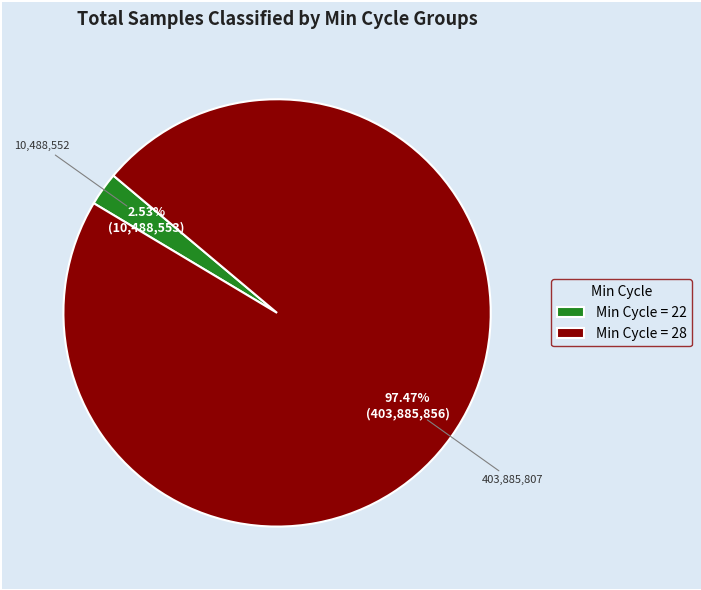

Rank the categories by value from highest to lowest.

Min Cycle = 28, Min Cycle = 22